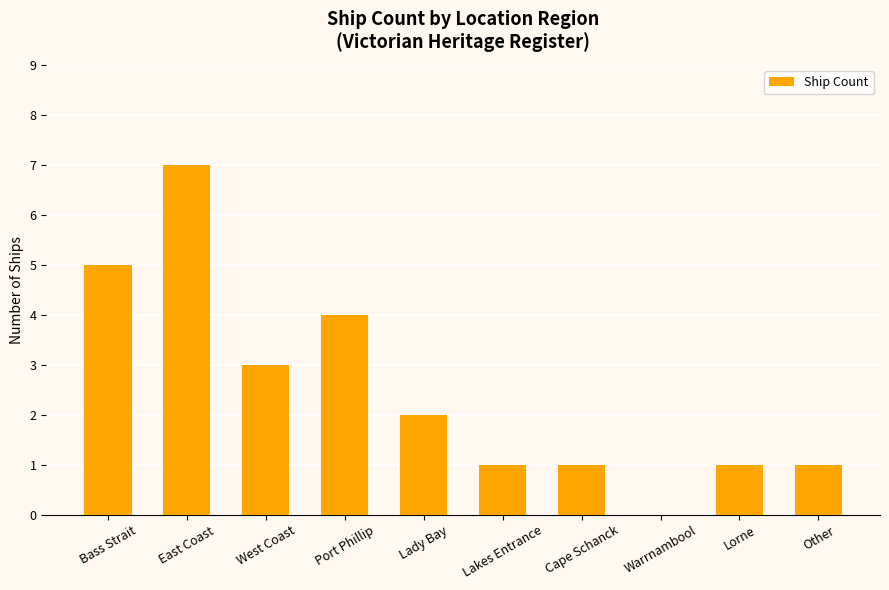

True or false: the data shows 1 at Cape Schanck.

True